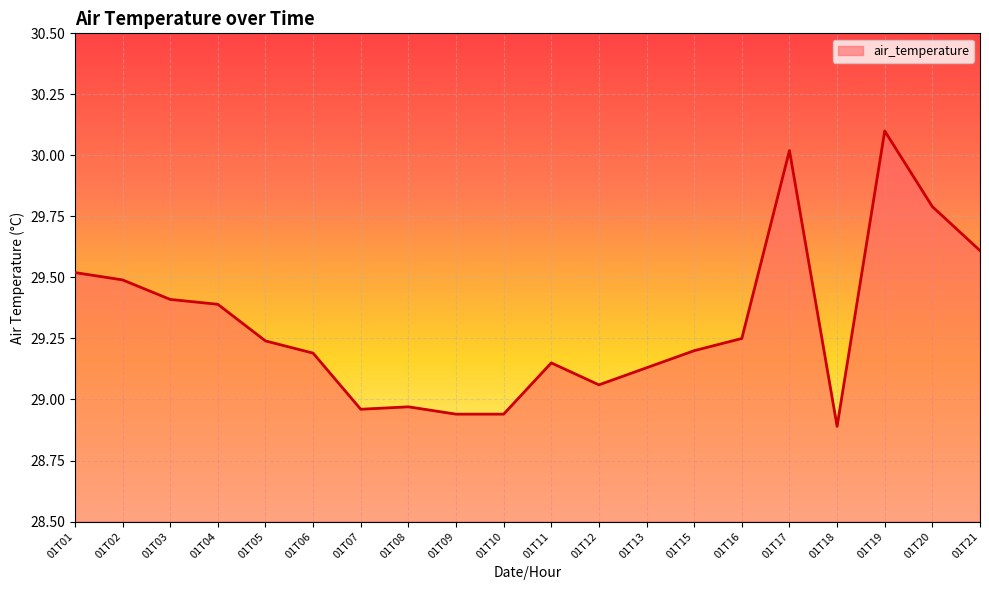

What is the change in value from 01T08 to 01T20?

+0.8